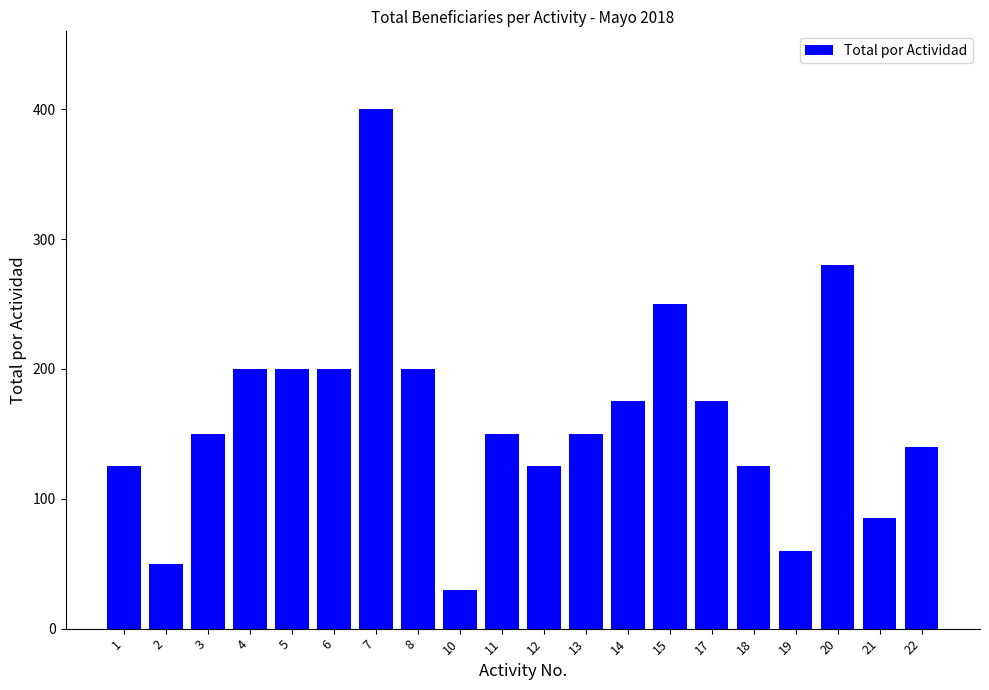

What value does the data have at 15, to the nearest 10?

250